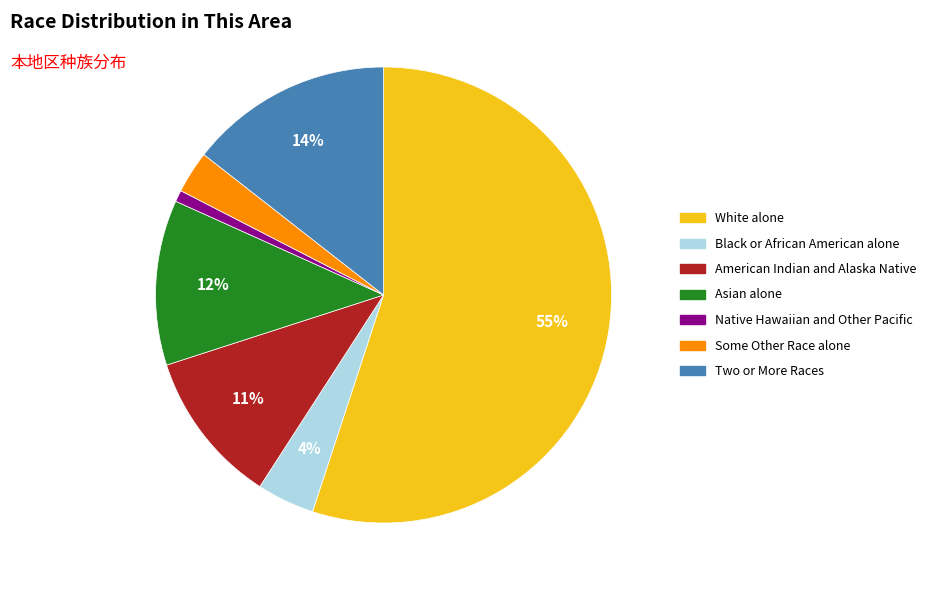

What is the smallest slice in the pie chart?

Native Hawaiian and Other Pacific